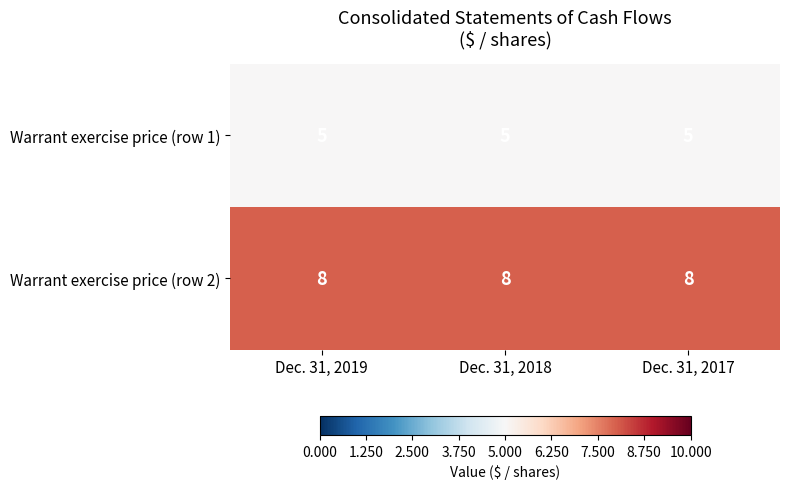

At Dec. 31, 2019, list the series in order from largest to smallest.

Warrant exercise price (row 2), Warrant exercise price (row 1)